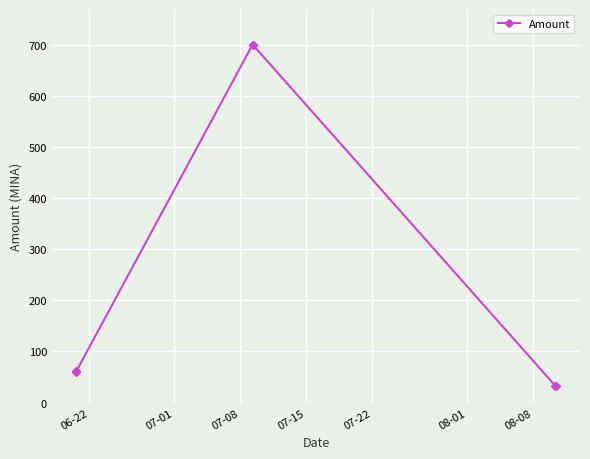

What is the smallest value displayed?

32.4